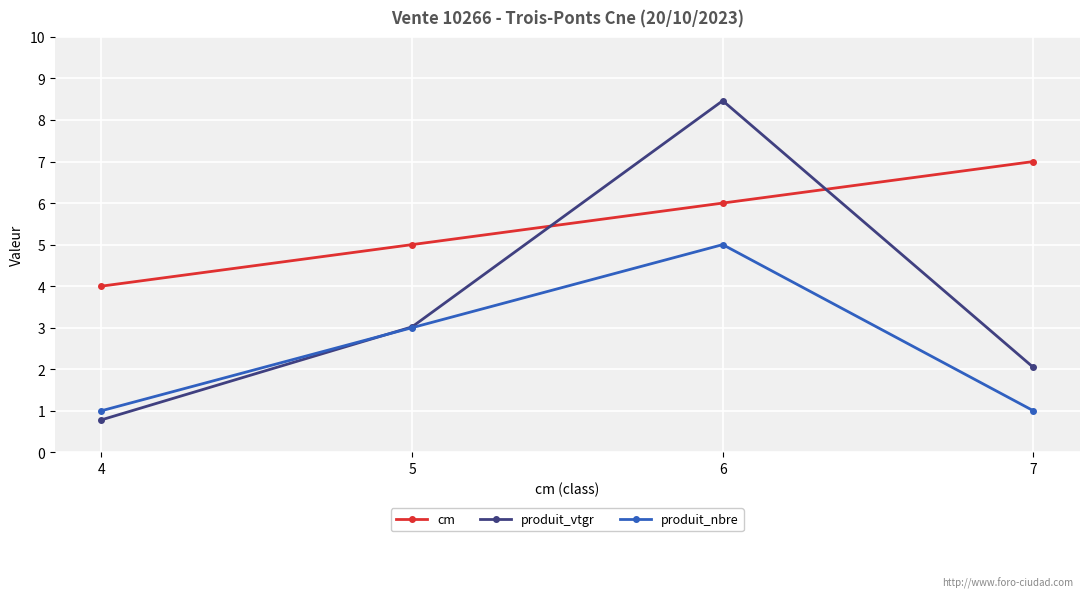

True or false: produit_nbre has more than 2 points higher than both neighbors.

False